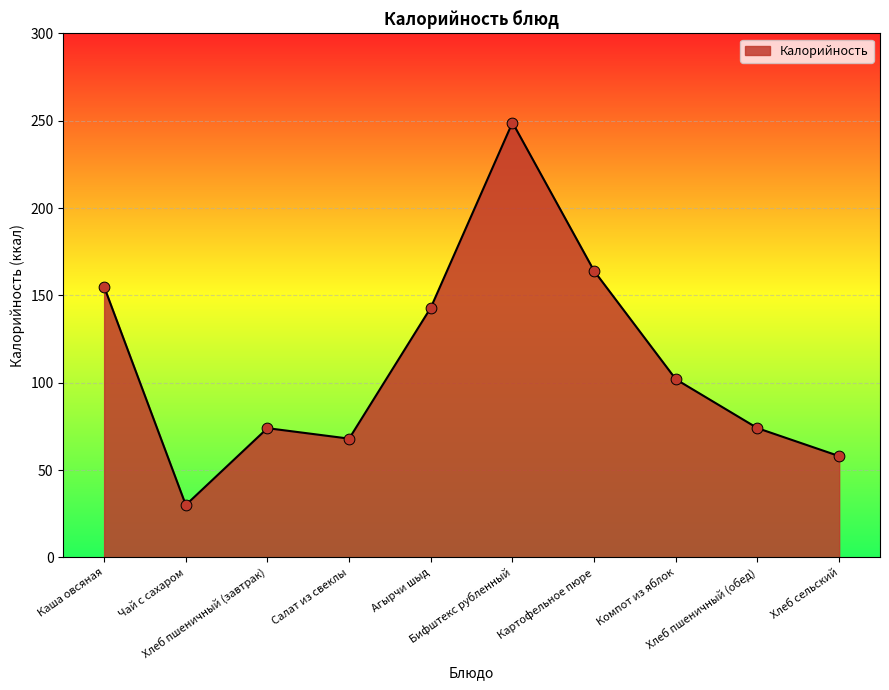

Approximately how many times larger is the value at Хлеб пшеничный (завтрак) compared to Картофельное пюре?

0.5